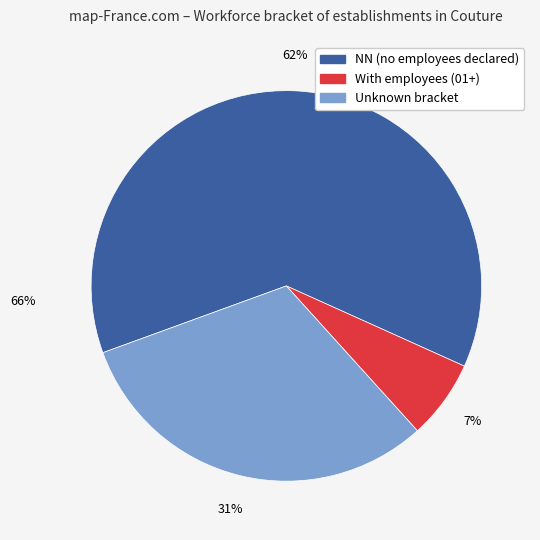

How many slices are in this pie chart?

3